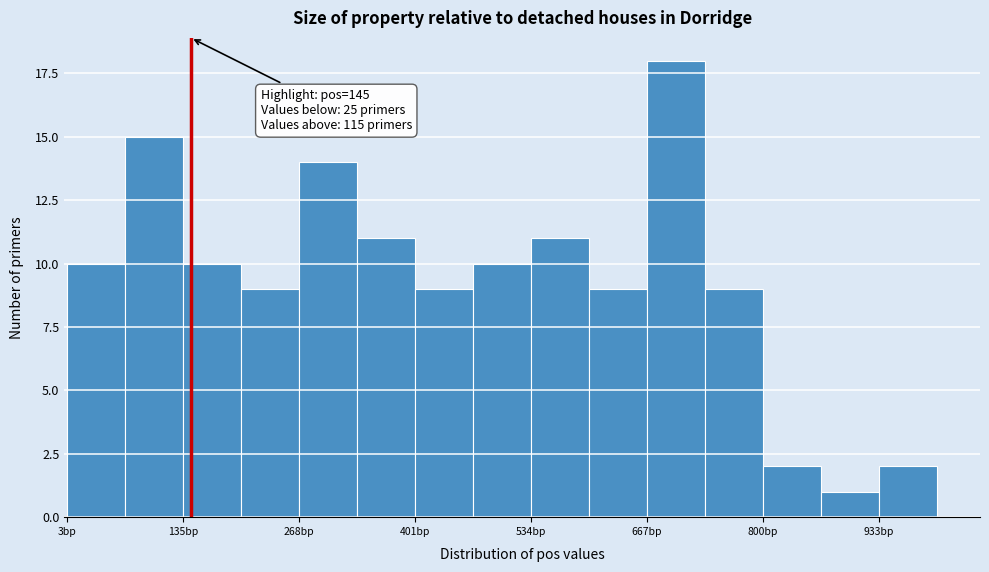

Around what value on the x-axis is the tallest bar? Give the approximate position of its centre, as read against the axis.

700